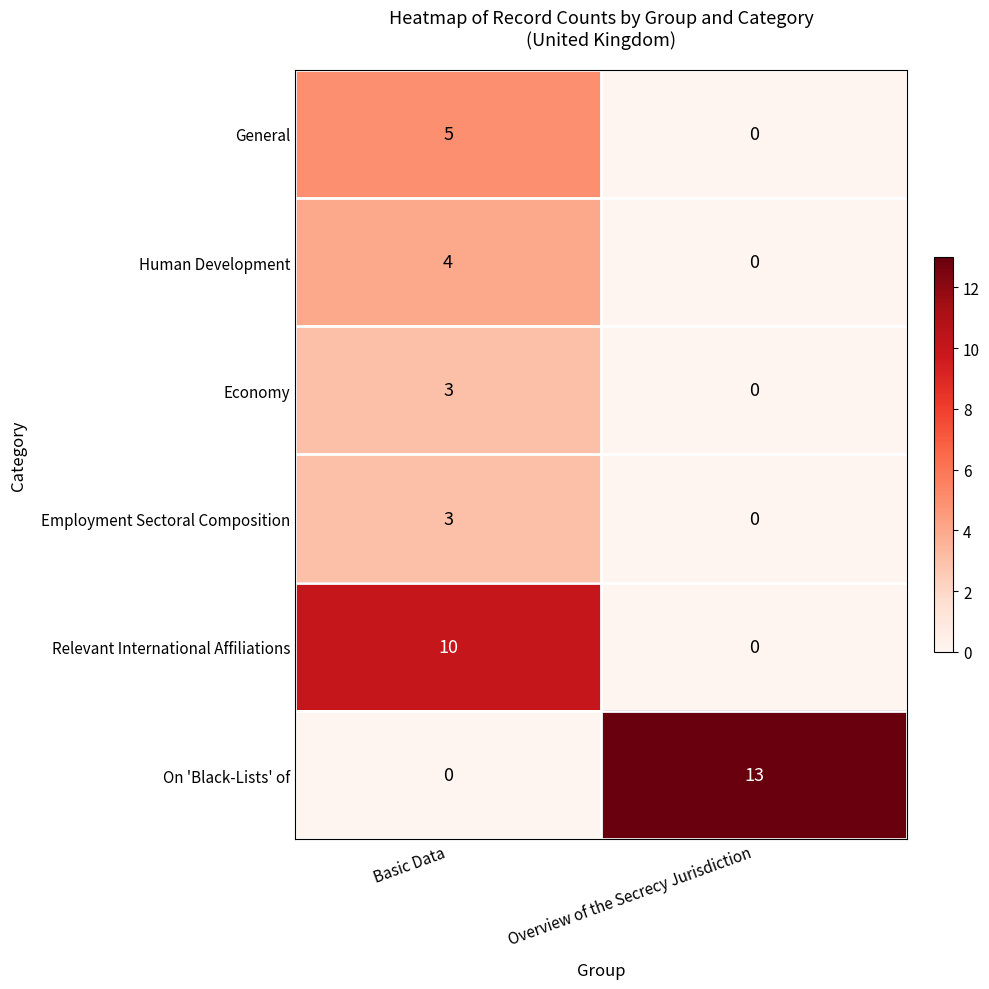

What is the difference between the General values at Overview of the Secrecy Jurisdiction and Basic Data?

5